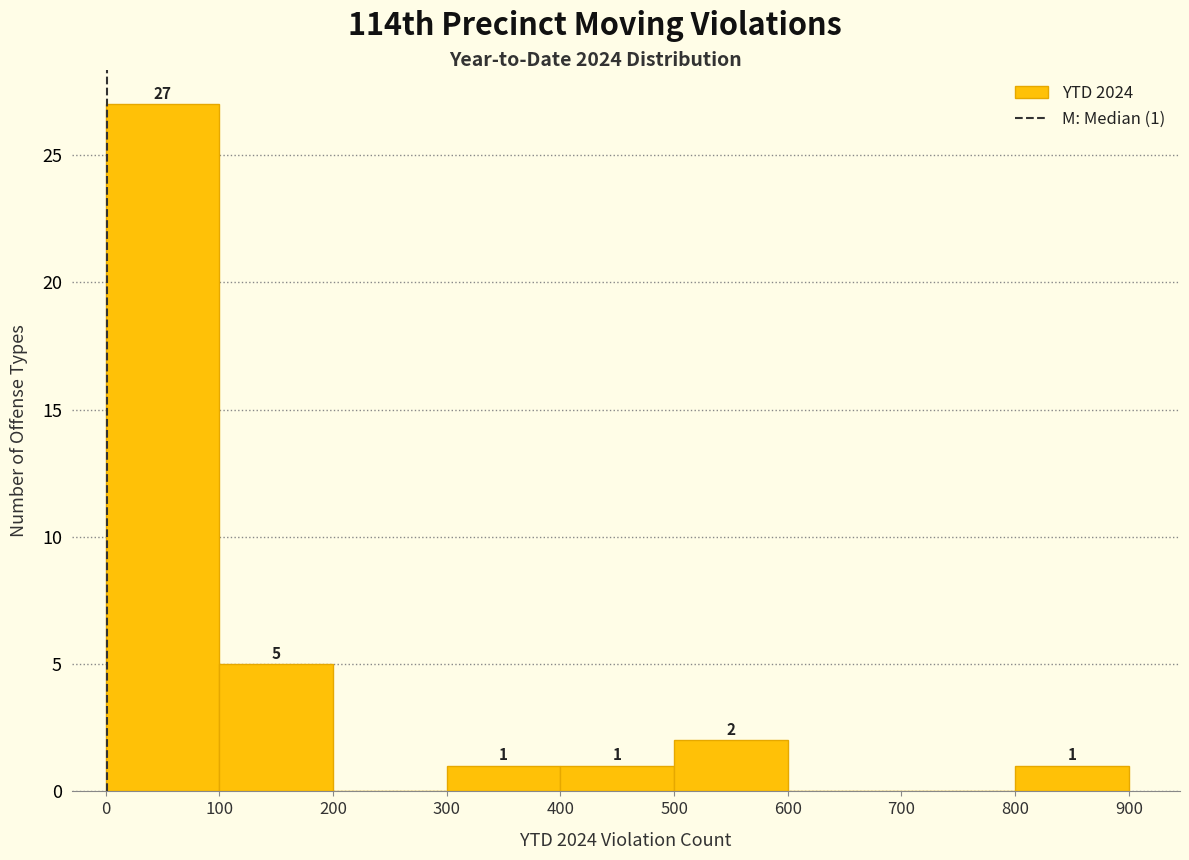

Over which range of the x-axis is the bar tallest?

0 to 100